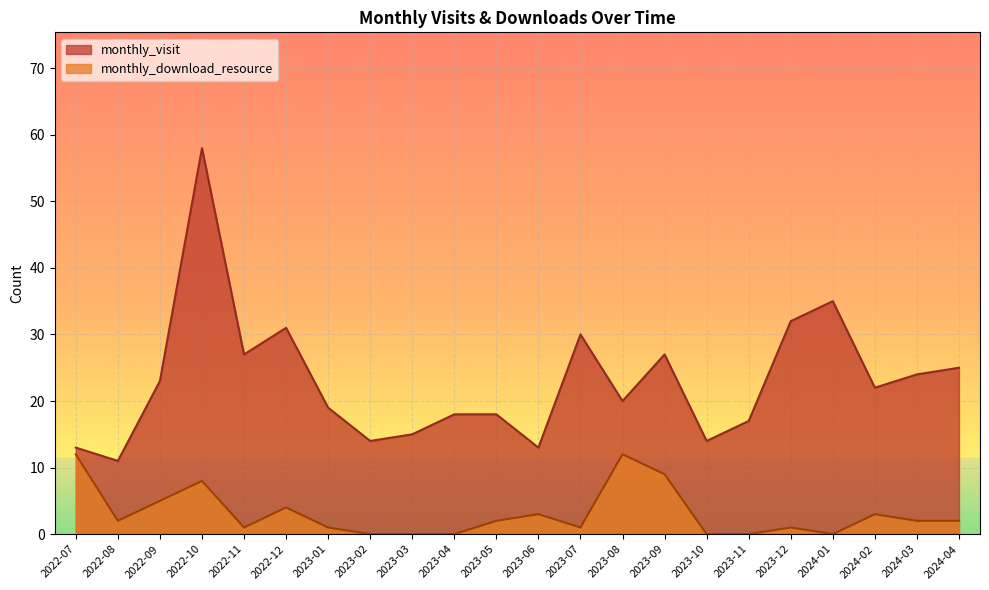

Is the value of monthly_visit at 2024-03 greater than the value of monthly_download_resource at 2023-10?

Yes